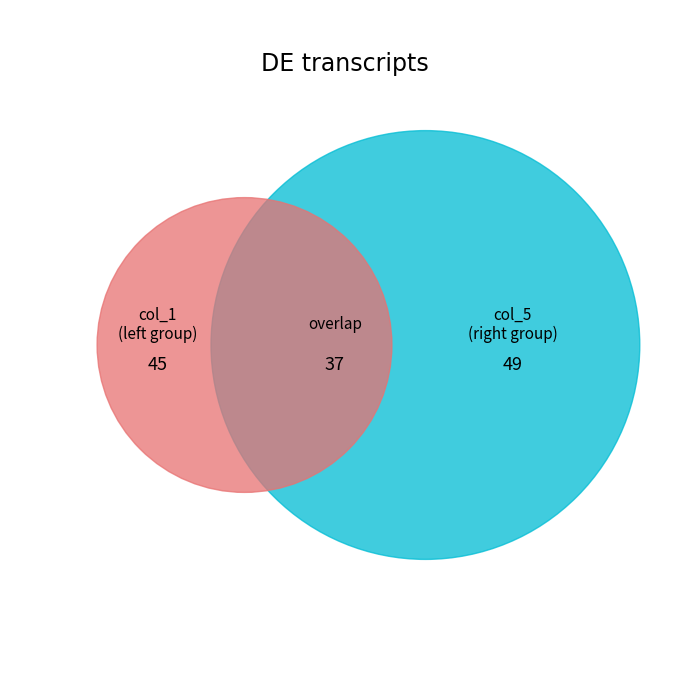

Does 7 represent more than half of the total?

No